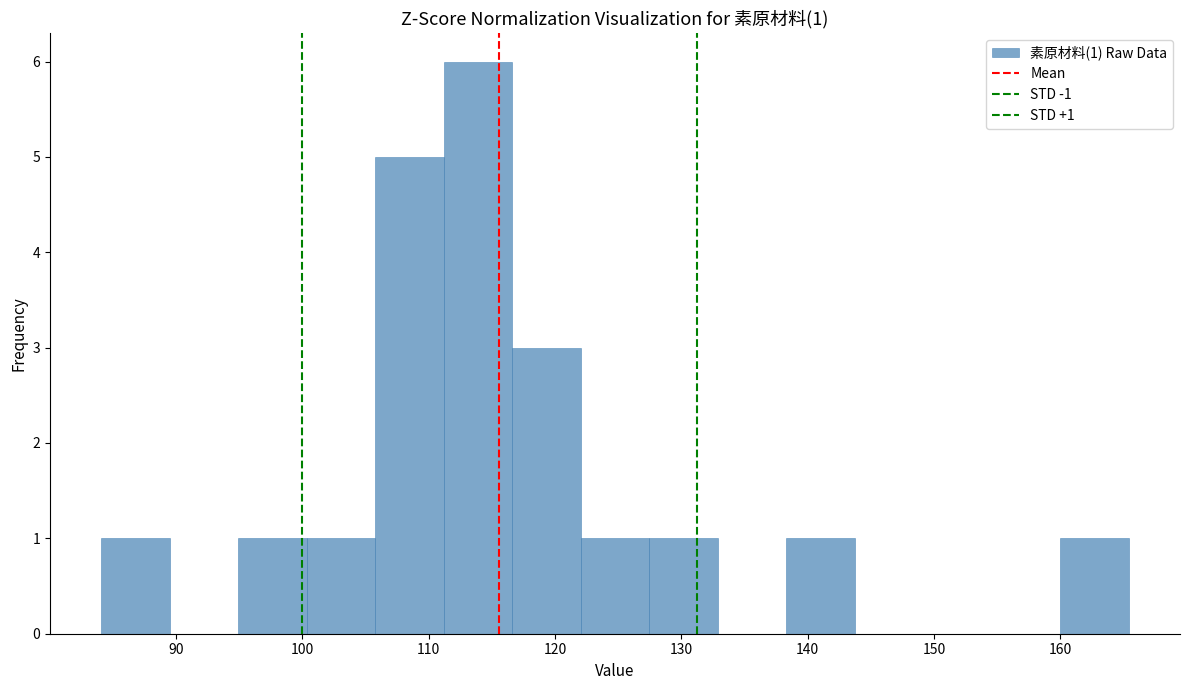

Over which range of the x-axis is the bar tallest?

111 to 117